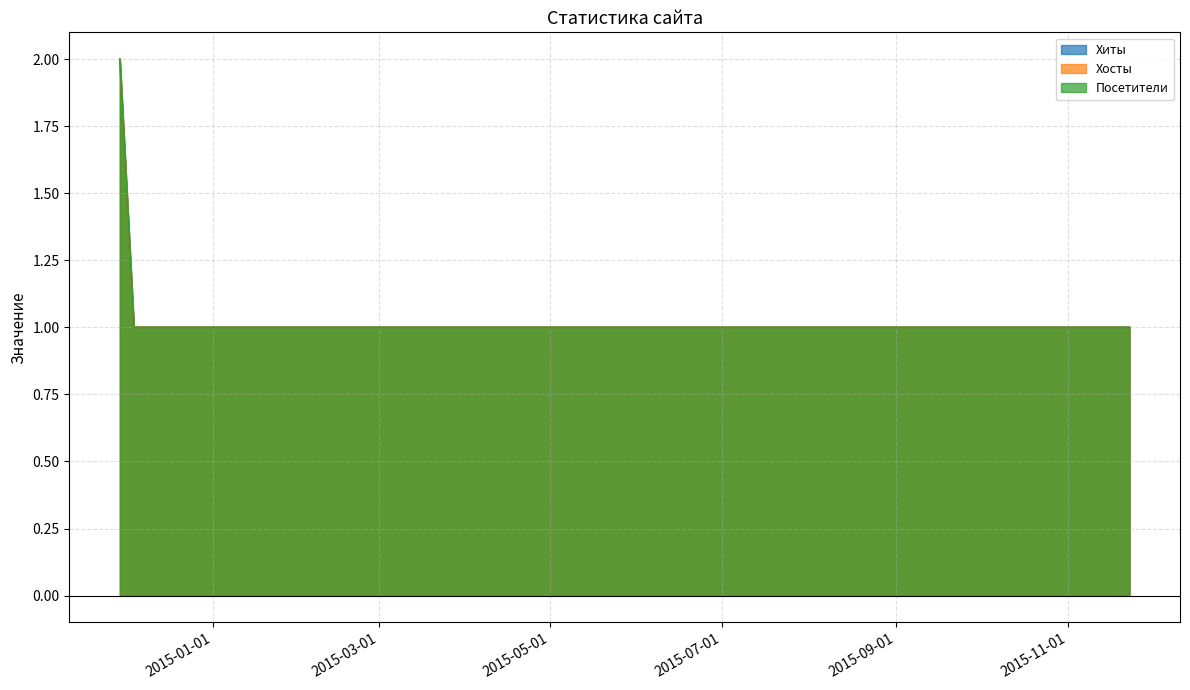

What is the lowest value of the Хосты series?

1